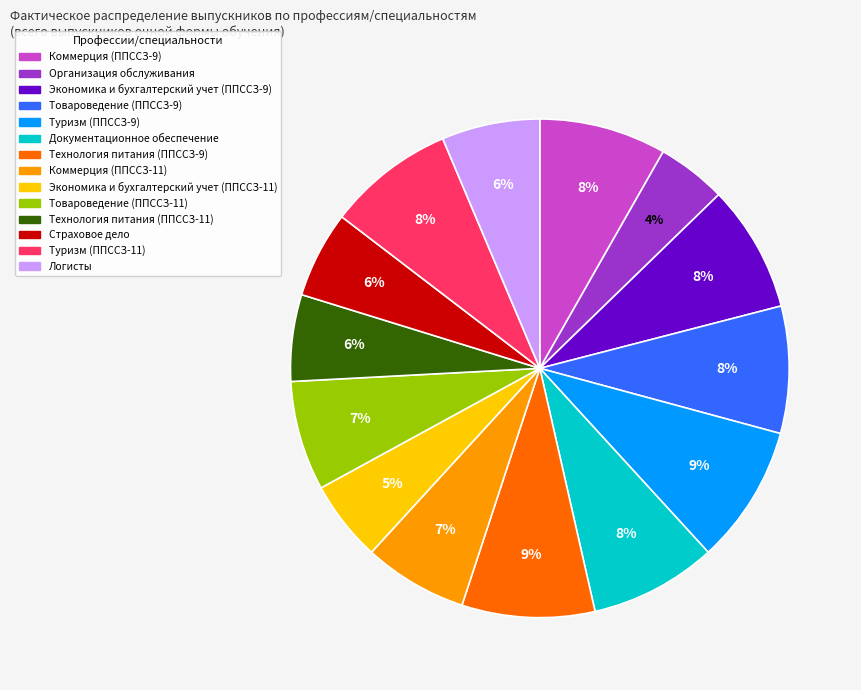

To the nearest percent, what portion does Товароведение (ППССЗ-11) represent?

7%